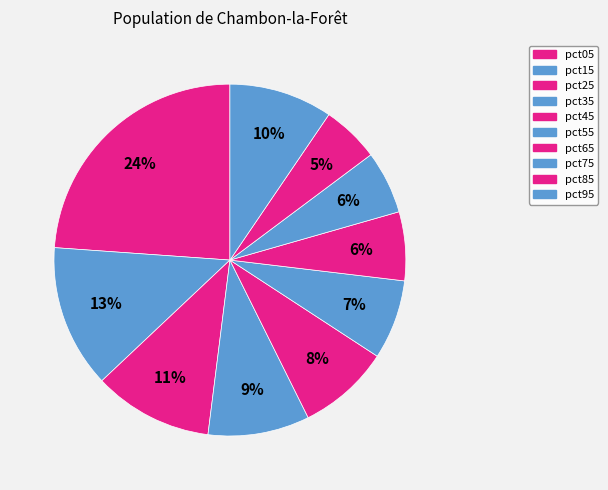

What percentage is the pct75 slice, to the nearest percent?

6%